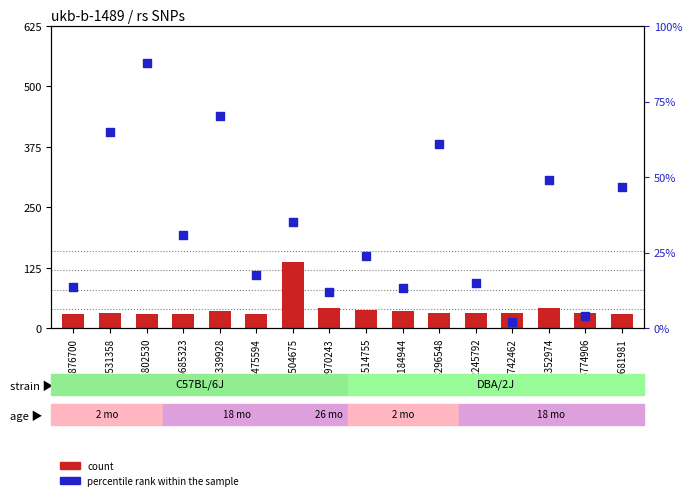

Is the value of count at rs504675 greater than the value of percentile rank within the sample at rs2802530?

Yes